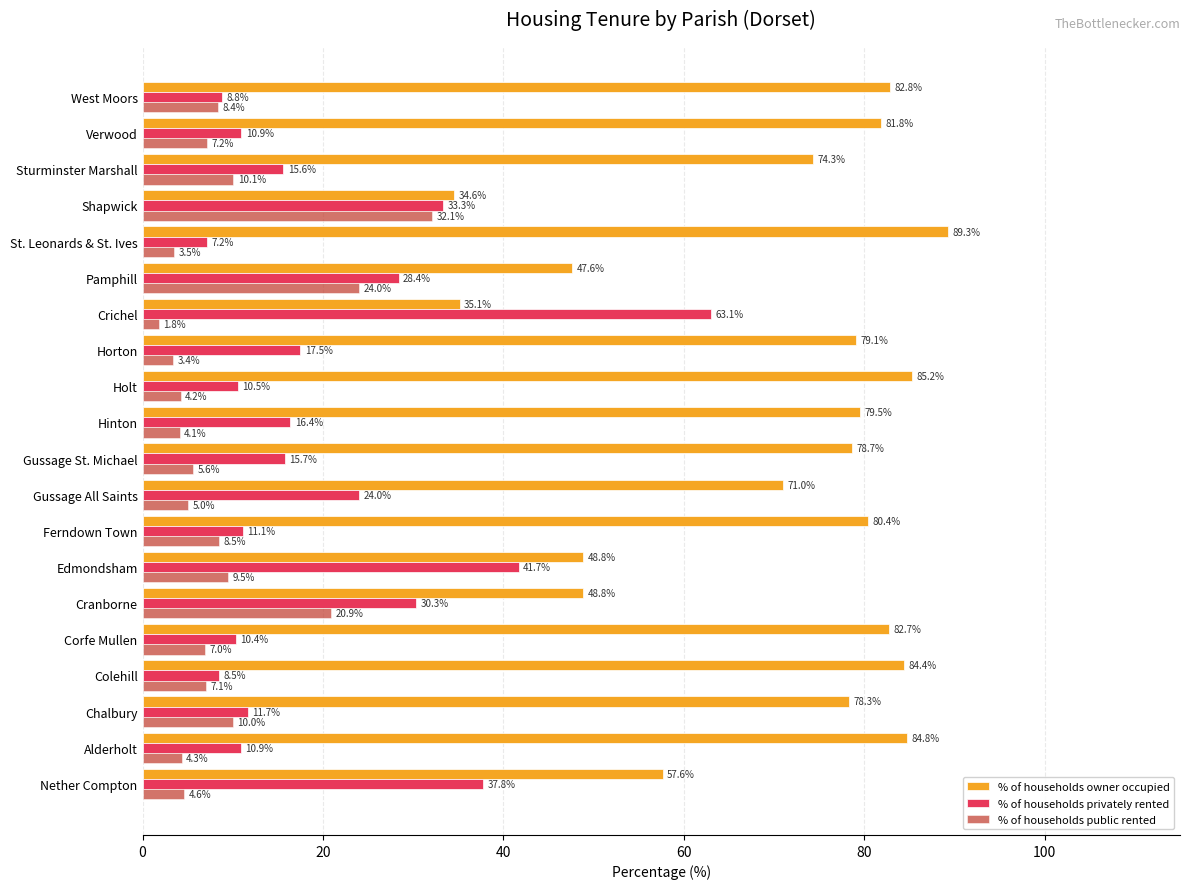

Which series changed the most between Corfe Mullen and Cranborne?

% of households owner occupied